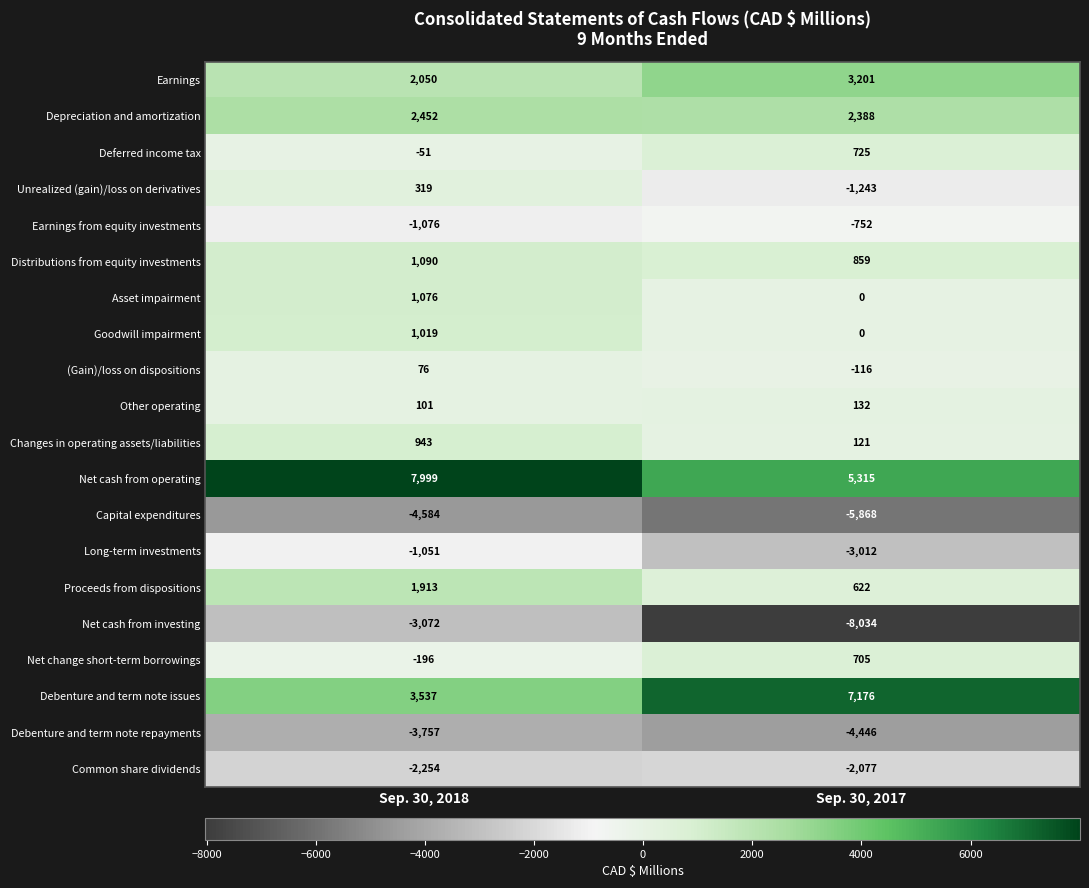

Which label corresponds to the smallest value in the chart?

Sep. 30, 2017